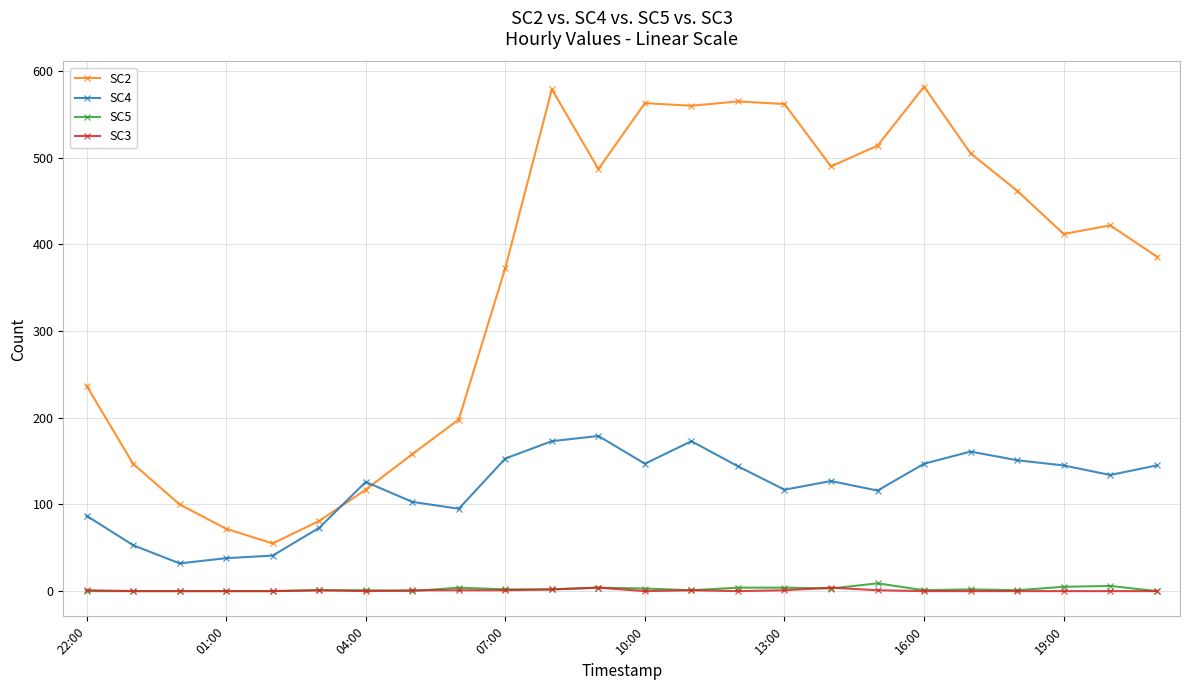

Which series has the largest total across all categories?

SC2